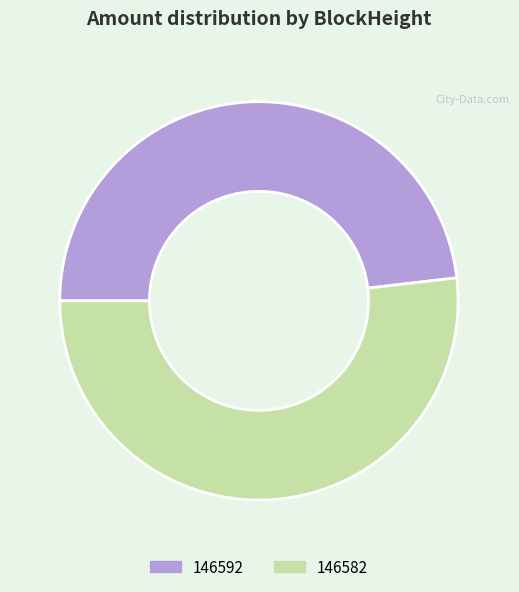

Which has a higher value, 146592 or 146582?

146582